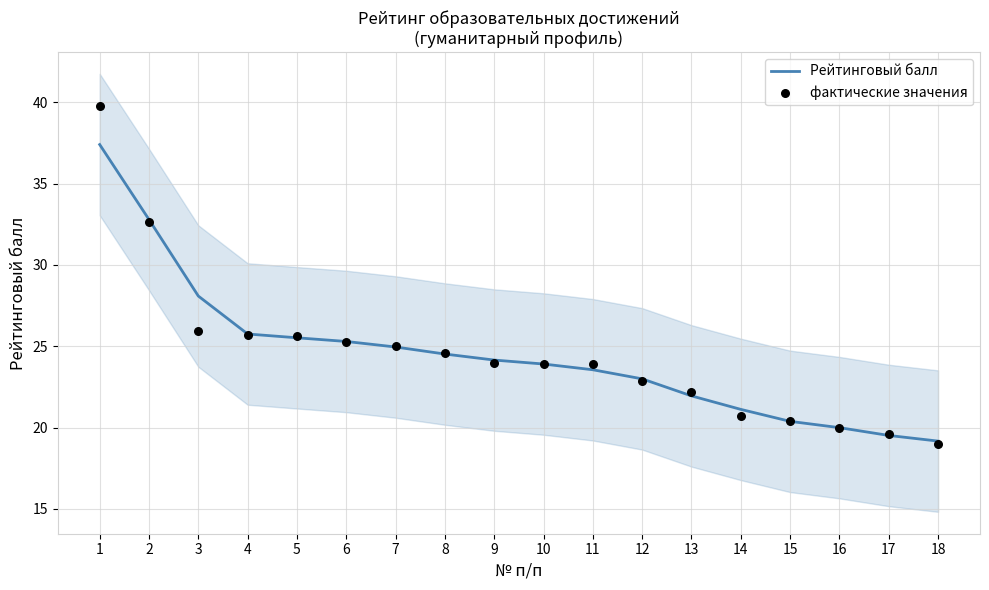

At which category is the sum across all series the highest?

1